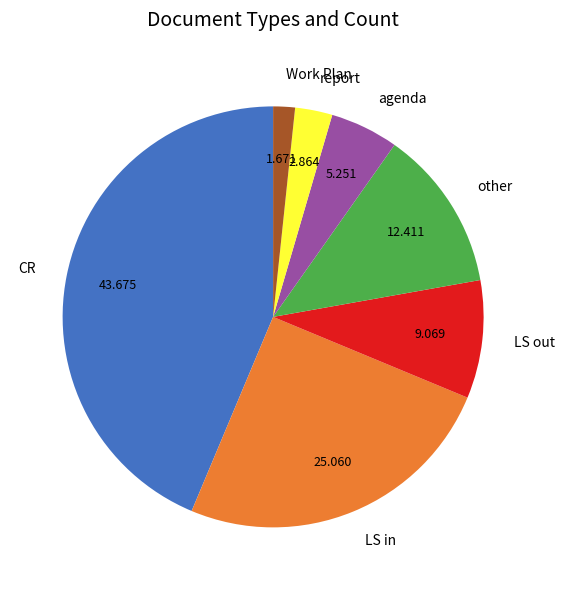

Combined, do LS in and Work Plan account for over 50%?

No